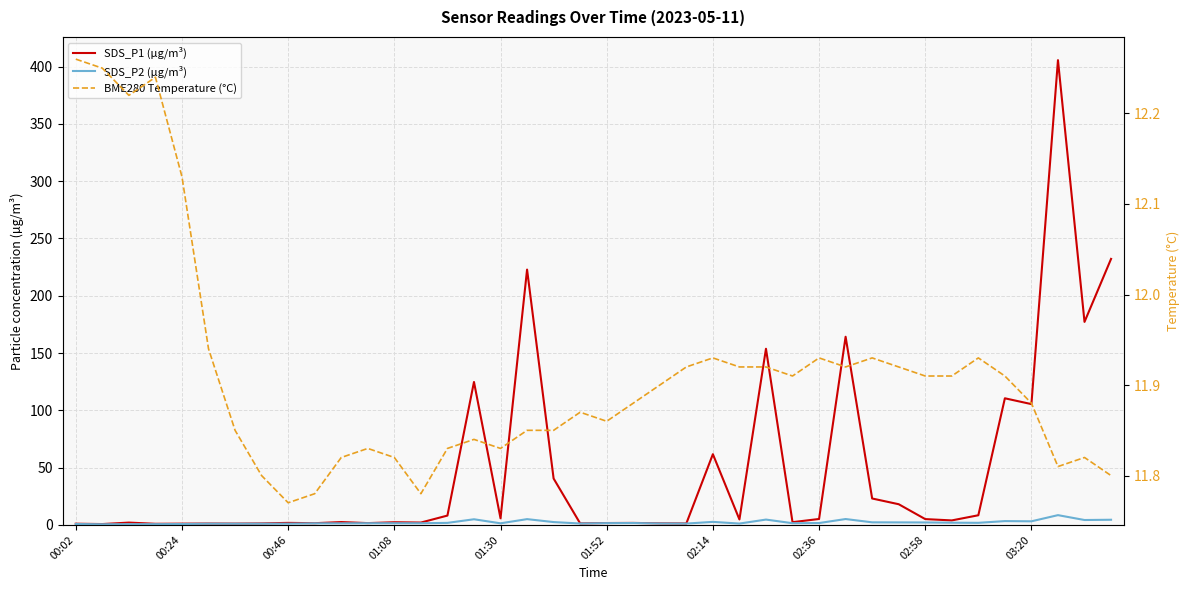

True or false: BME280 Temperature (°C) and SDS_P2 (µg/m³) cross at least once.

False